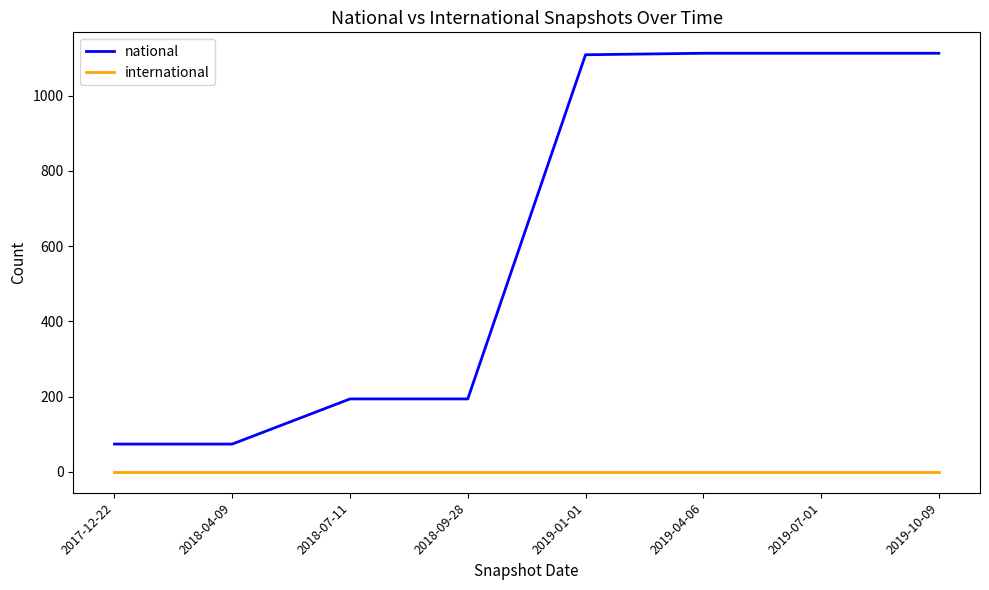

List the series in order of their overall mean, highest first.

national, international